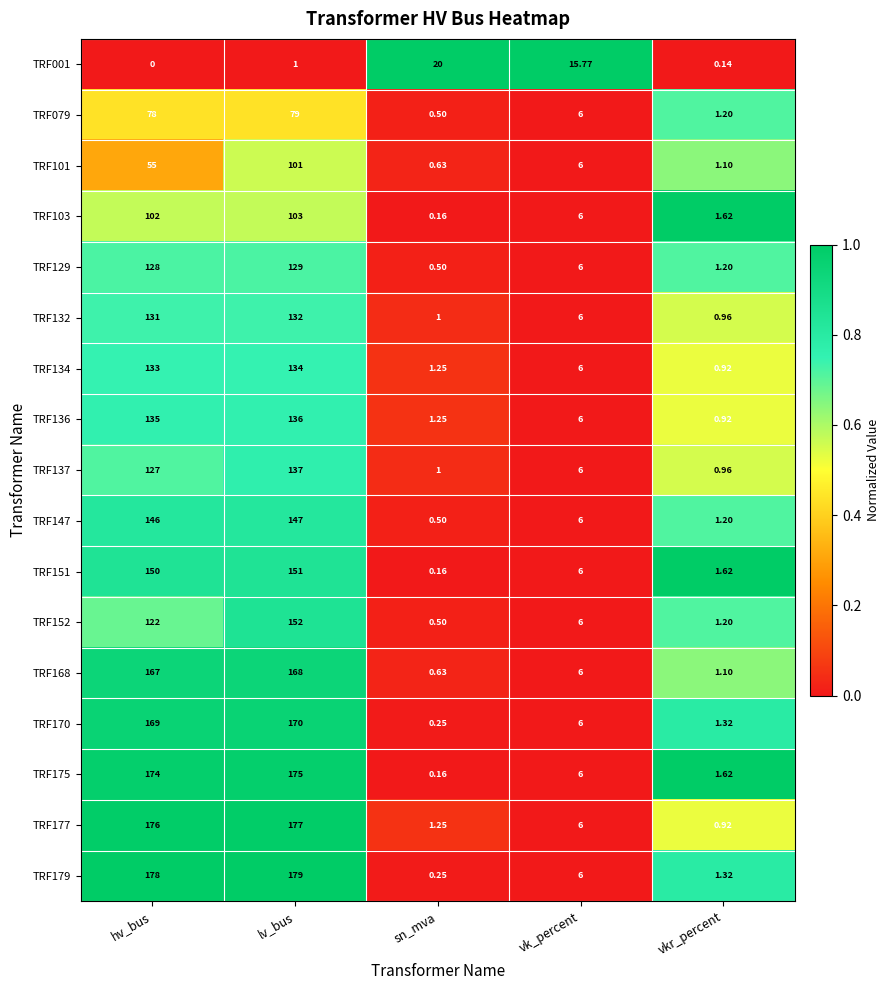

At which label does TRF168 reach its peak?

lv_bus